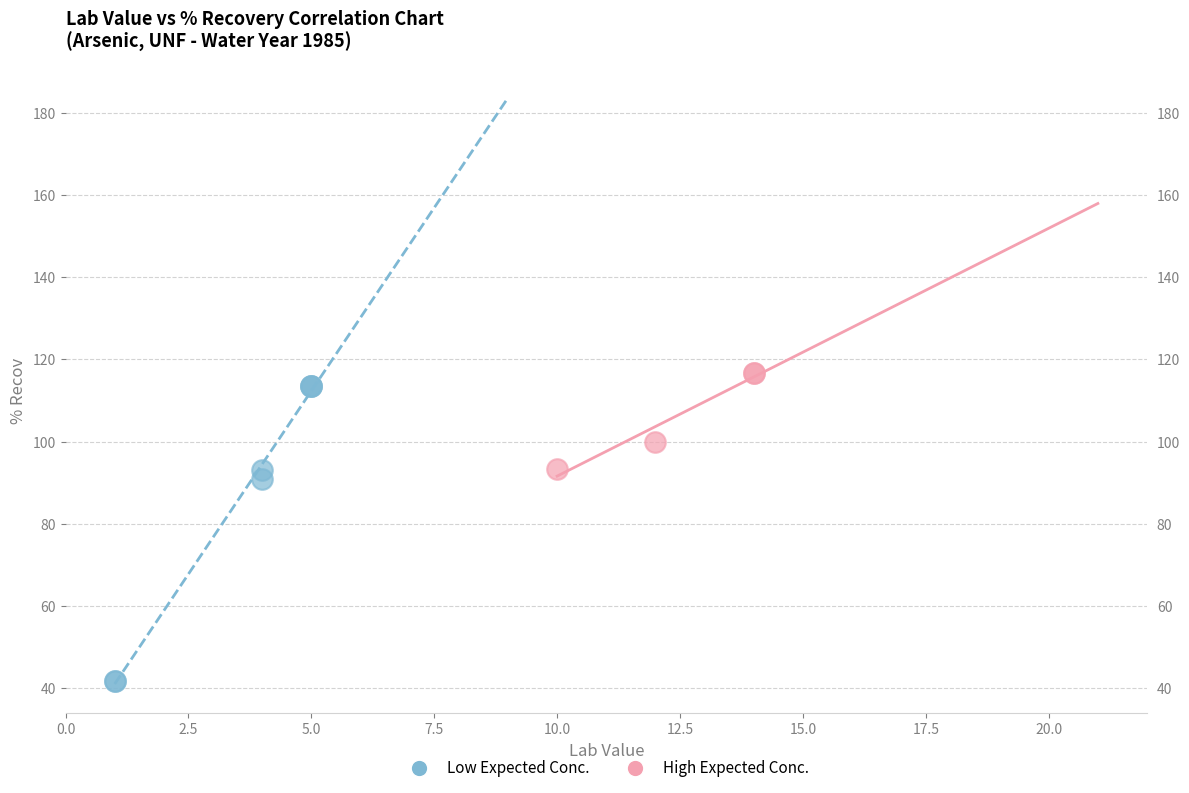

Which series contains the lowest Y value?

Low Expected Conc.